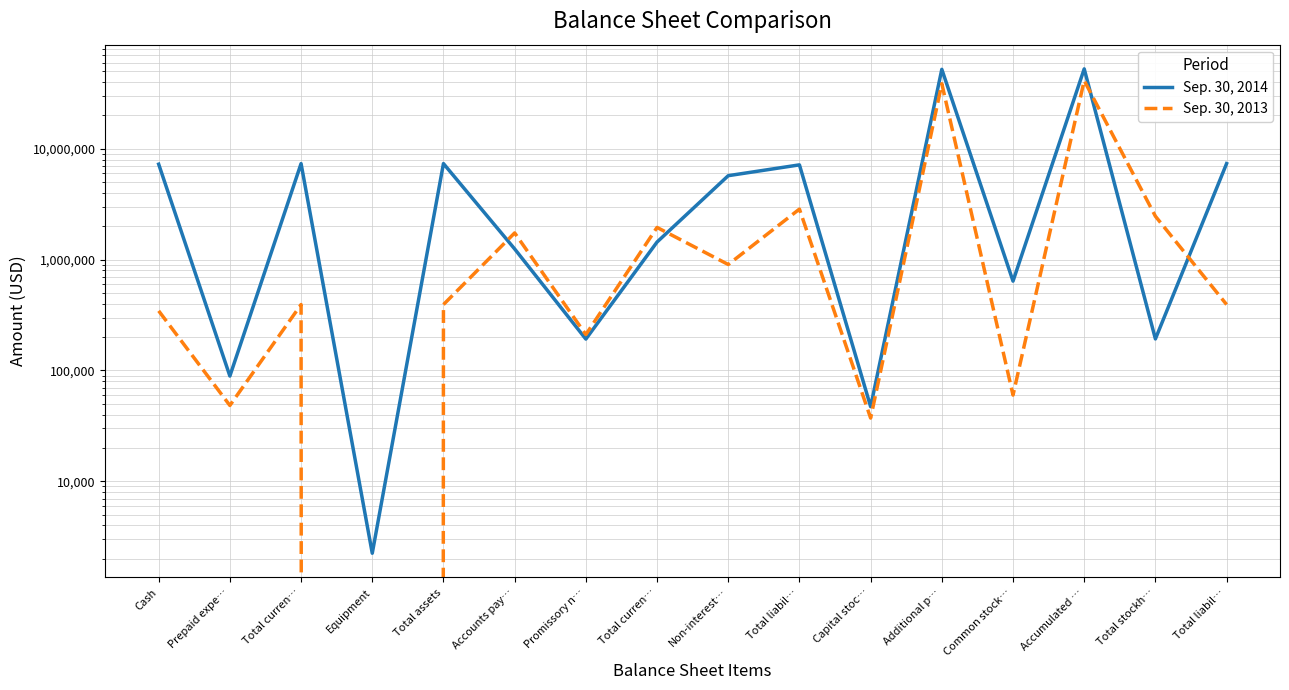

True or false: Sep. 30, 2014 has more than 1 interior local peaks.

True